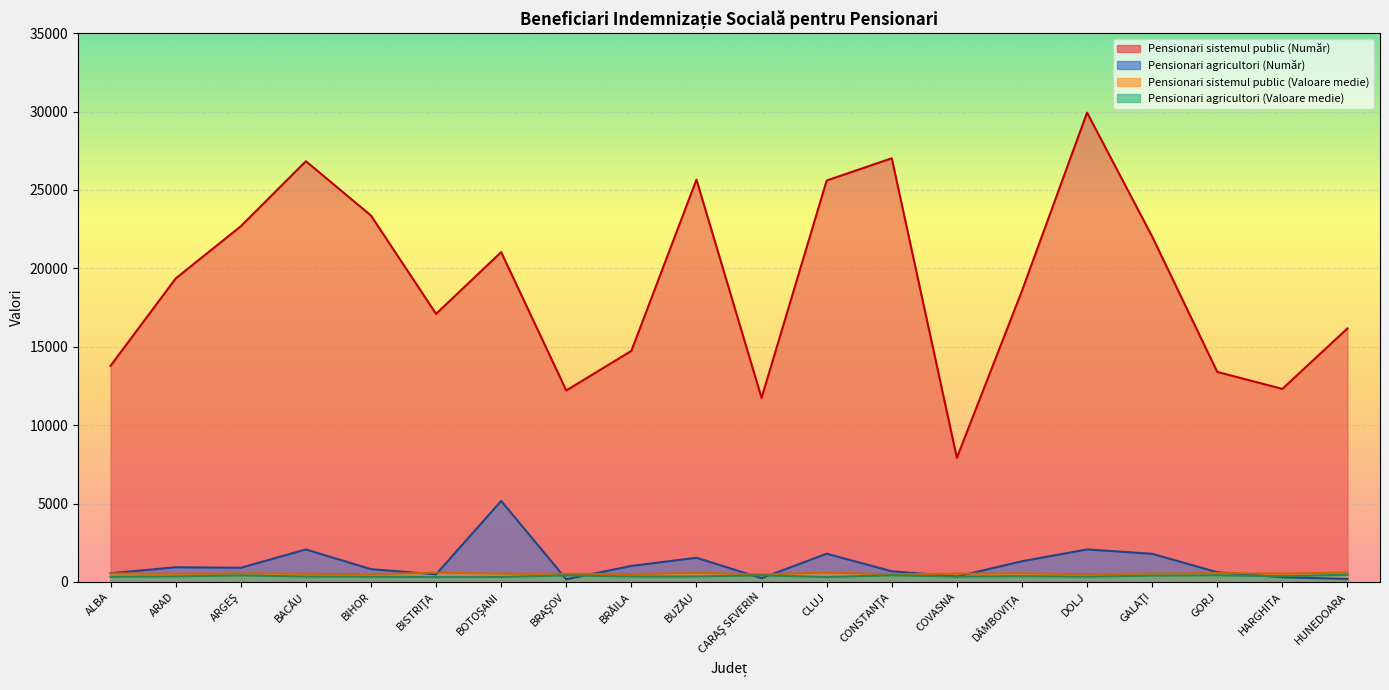

What is the difference between the maximum and minimum values in the Pensionari sistemul public (Valoare medie) series?

123.7